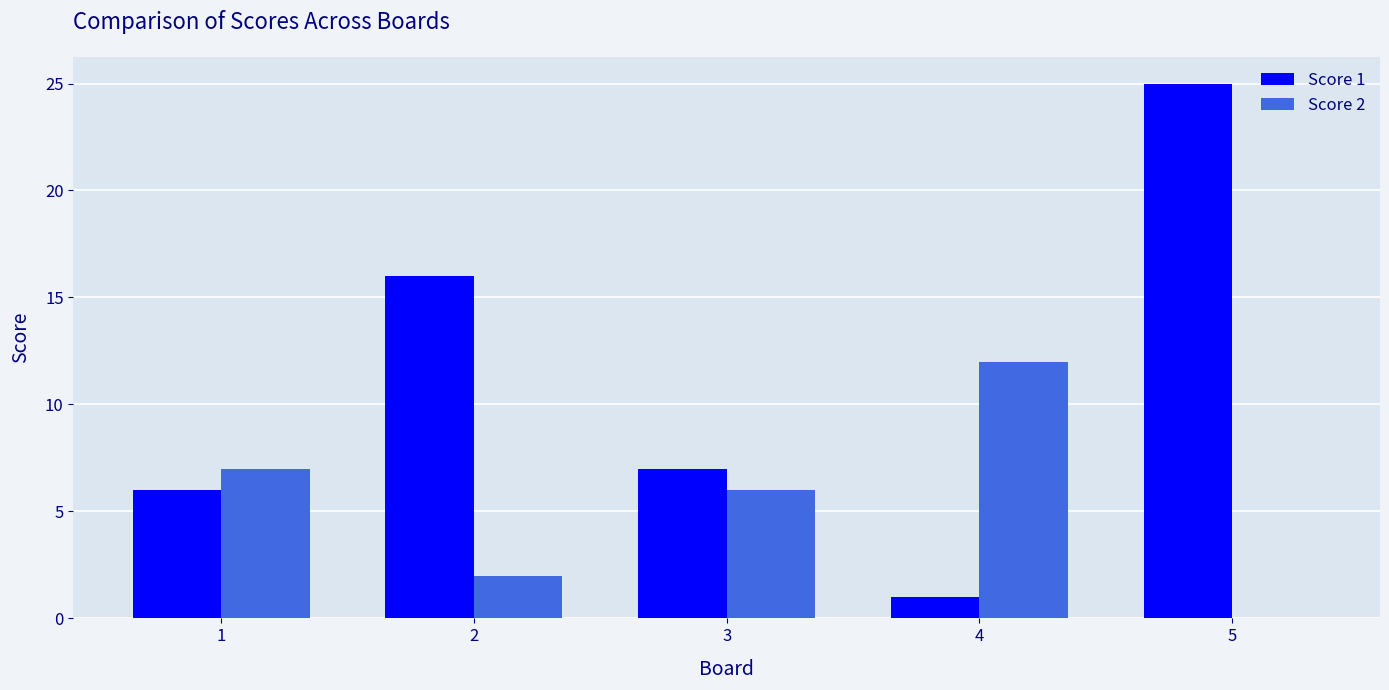

The value of Score 1 at 1 is 6. True or false?

True